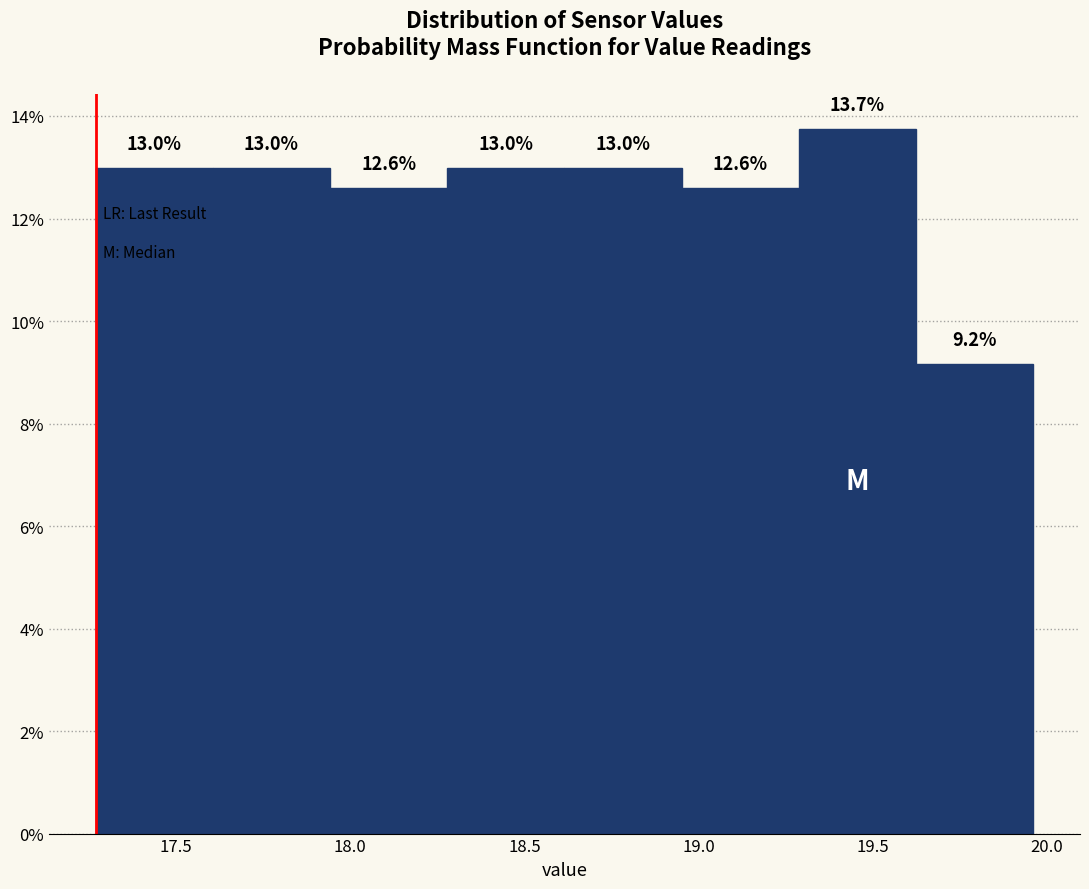

Reading left to right, list every bar in this chart as the range it spans on the x-axis followed by its height. The bar edges are not printed on the chart, so give them approximately, as read against the axis.

17.25 to 17.60: 13.0
17.60 to 17.95: 13.0
17.95 to 18.30: 12.6
18.30 to 18.60: 13.0
18.60 to 18.95: 13.0
18.95 to 19.30: 12.6
19.30 to 19.60: 13.7
19.60 to 19.95: 9.2